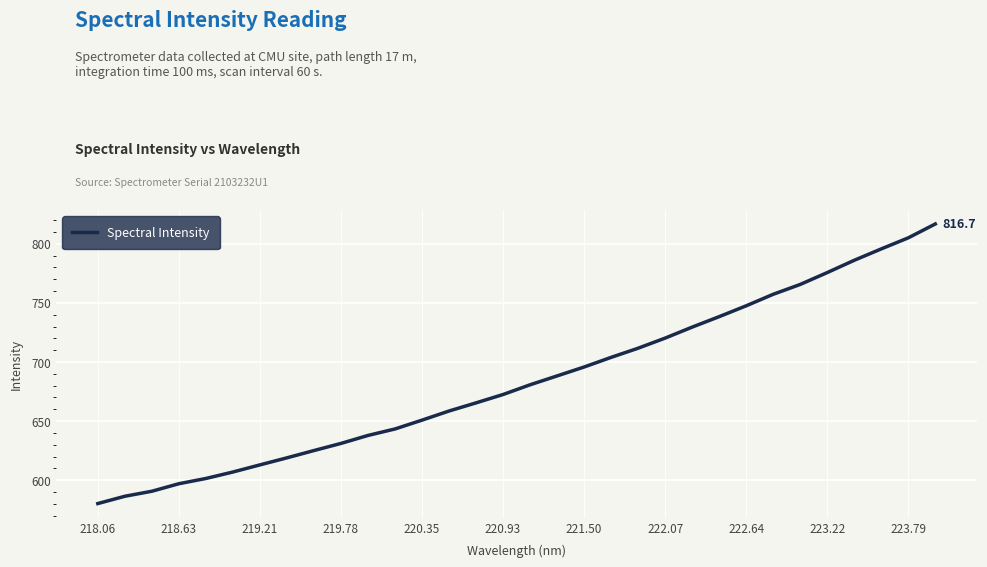

What is the minimum value shown in the chart?

580.3